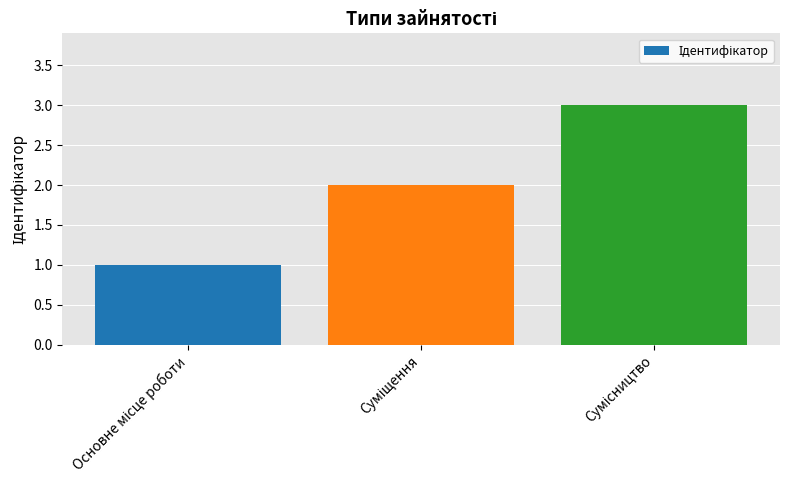

What is the maximum value shown in the chart?

3